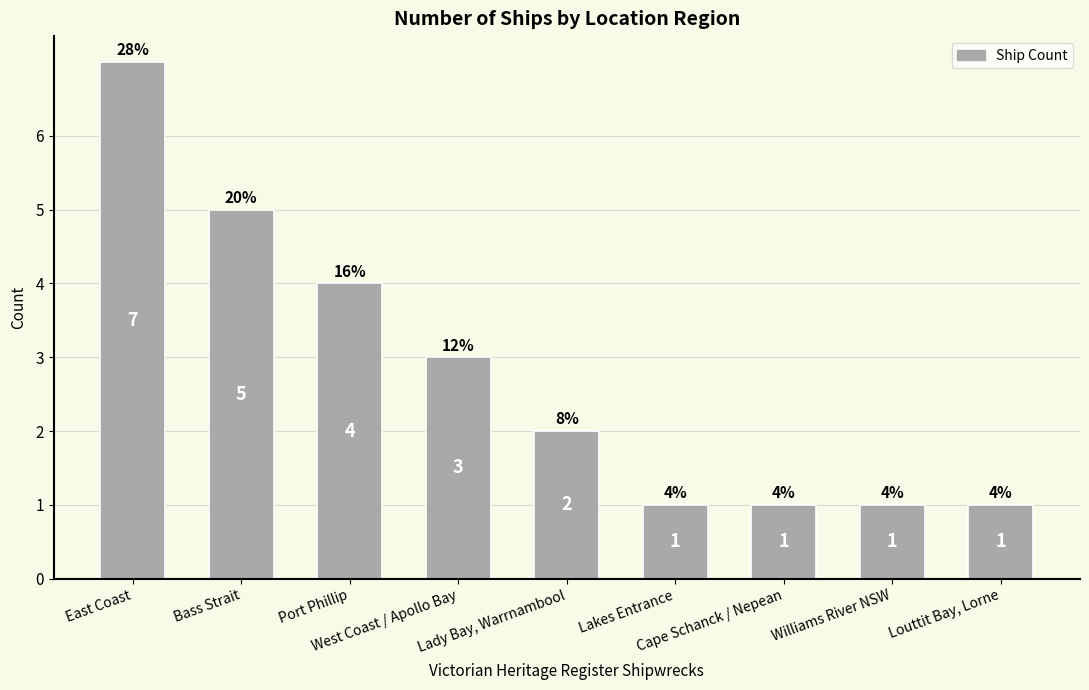

Is it true that the value at Bass Strait is 9?

False